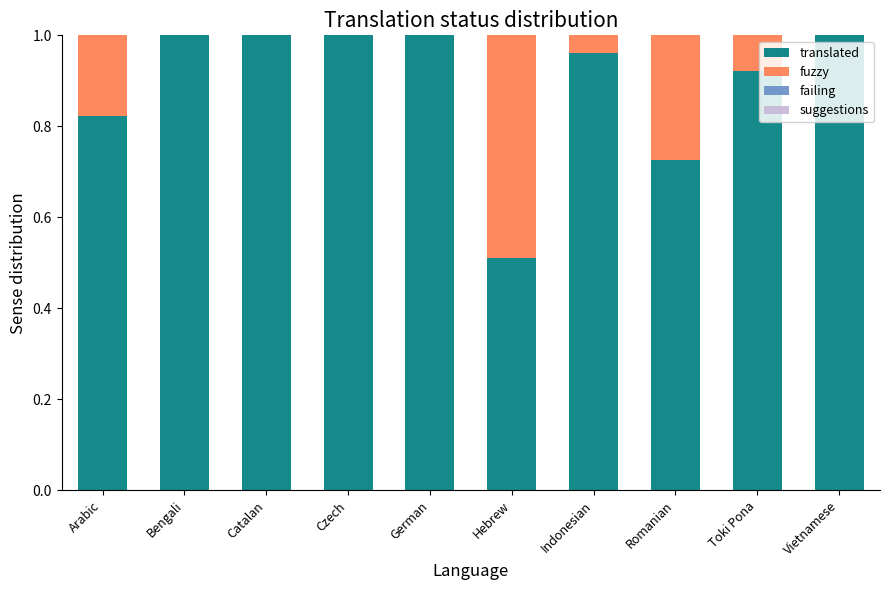

What is the label of the 7th bar from the left?

Indonesian